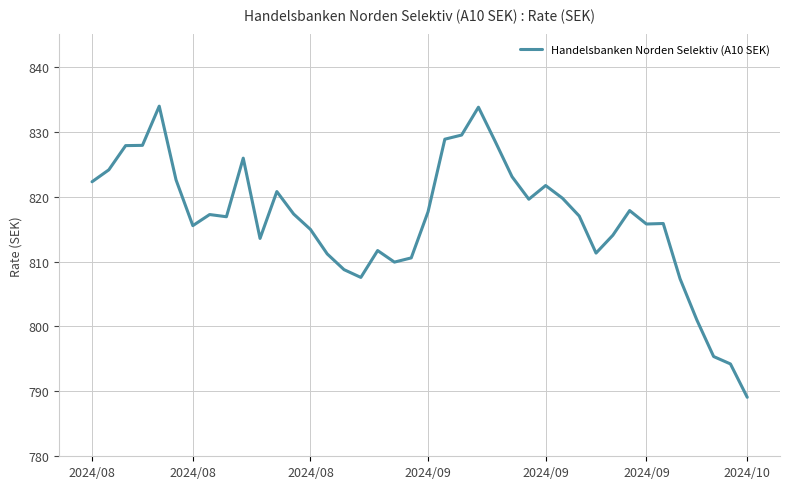

What is the sum of all values?

32662.2